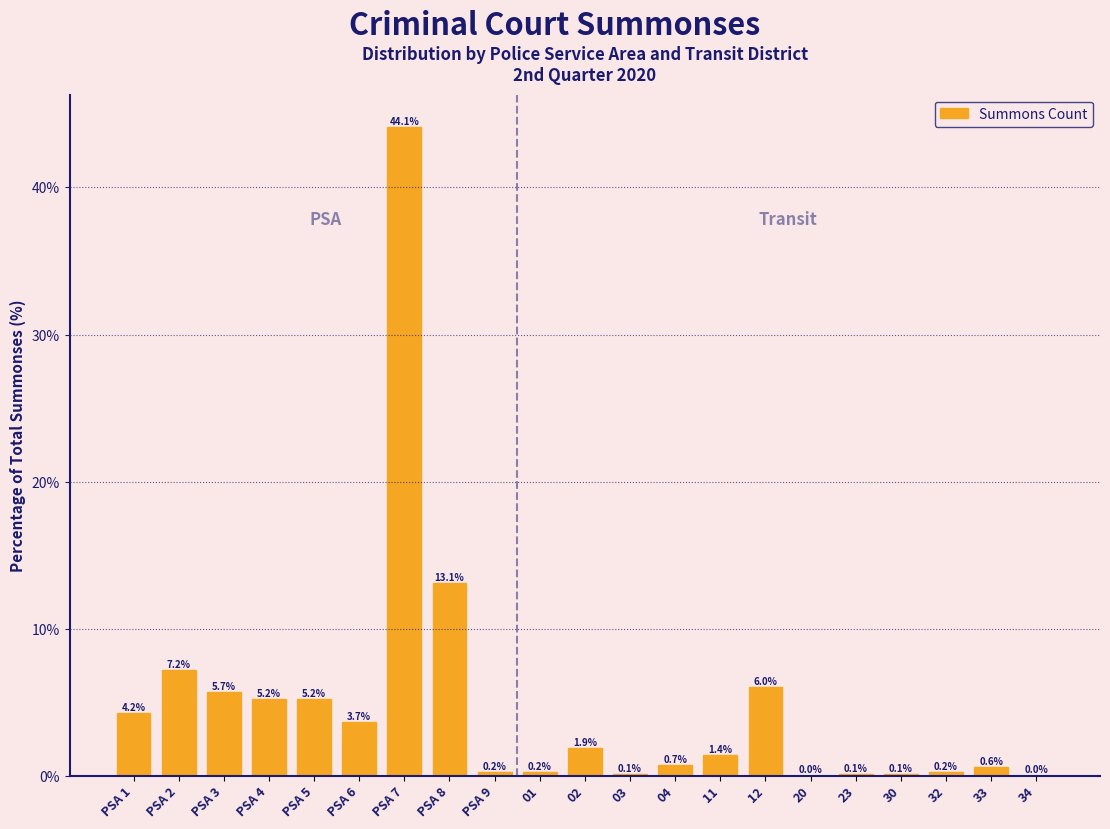

Which label corresponds to the largest value in the chart?

PSA 7